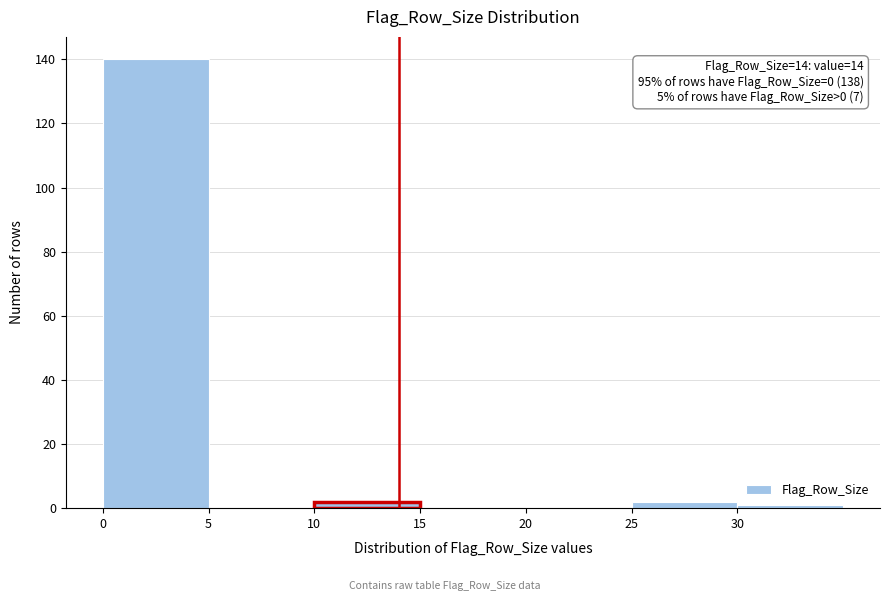

Which range on the x-axis has the tallest bar?

0 to 5